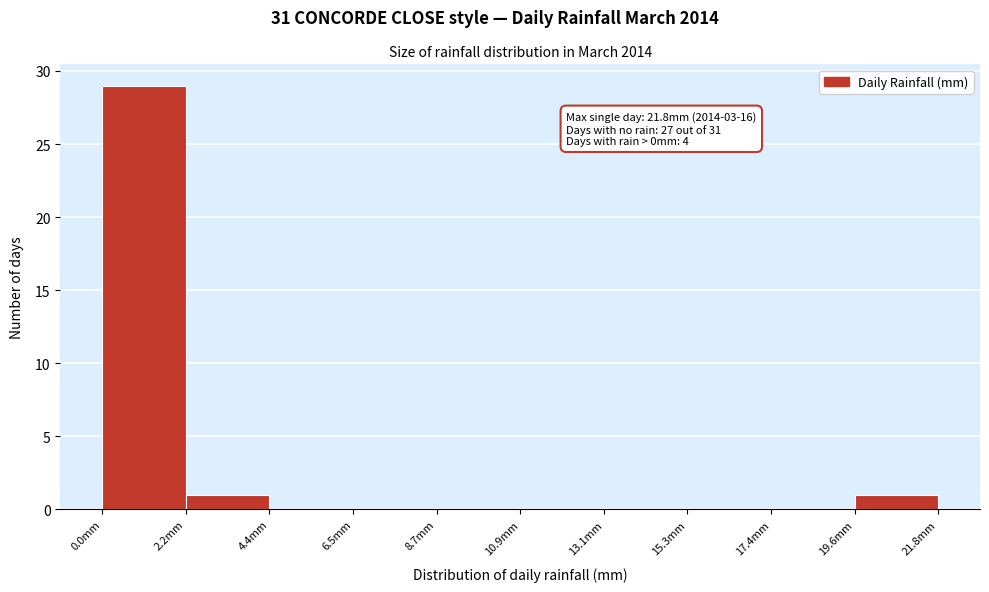

Over which range of the x-axis is the bar tallest?

0.0 to 2.0